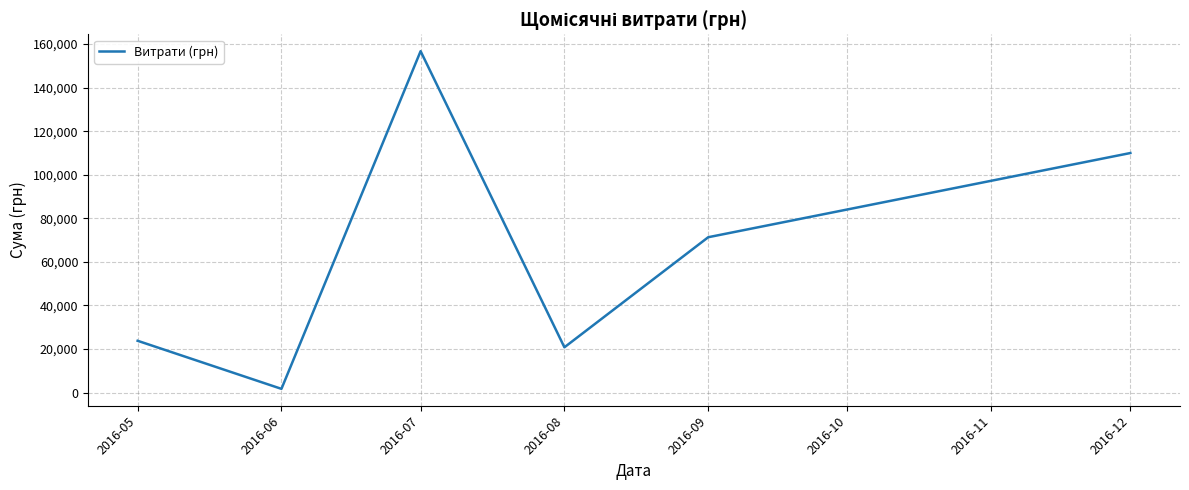

True or false: the data shows 30127.2 at 2016-08.

False